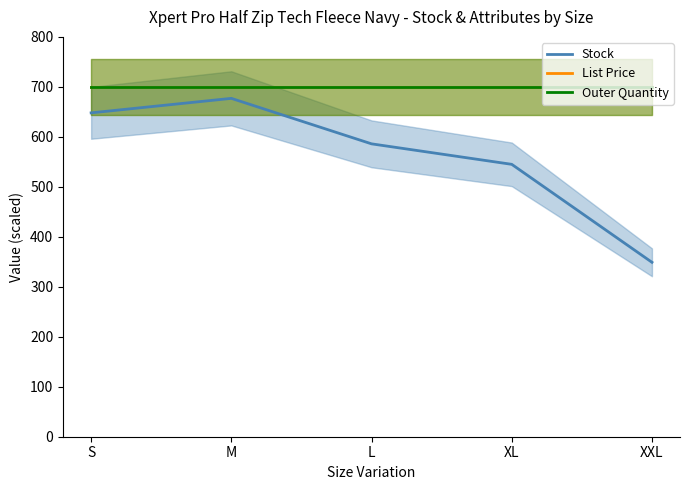

Reading right to left, transcribe all the data shown in this chart.

Stock: XXL=349	XL=545	L=586	M=677	S=648
List Price: XXL=700	XL=700	L=700	M=700	S=700
Outer Quantity: XXL=700	XL=700	L=700	M=700	S=700